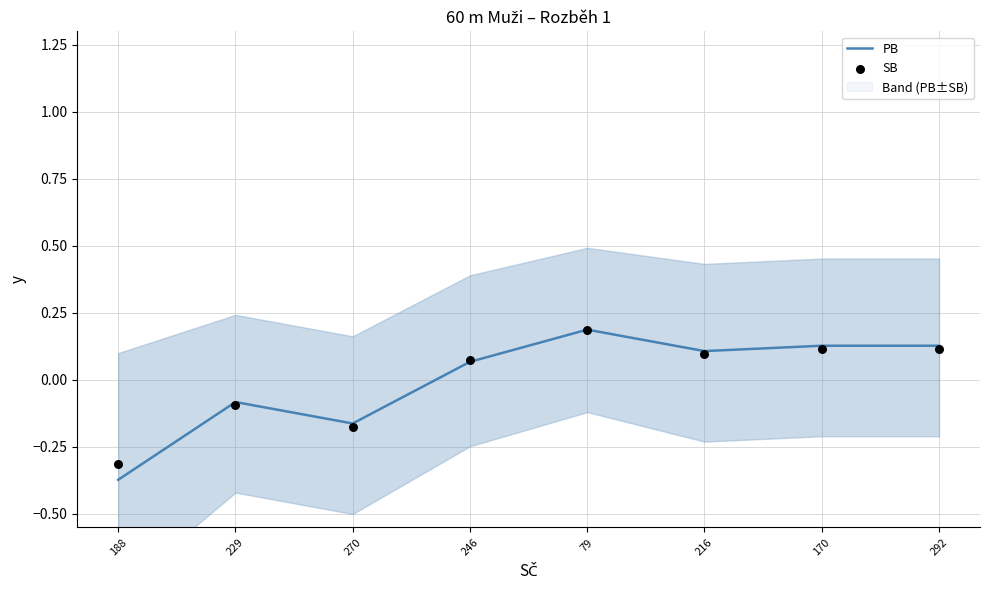

Which series has the largest Y range (max minus min)?

PB